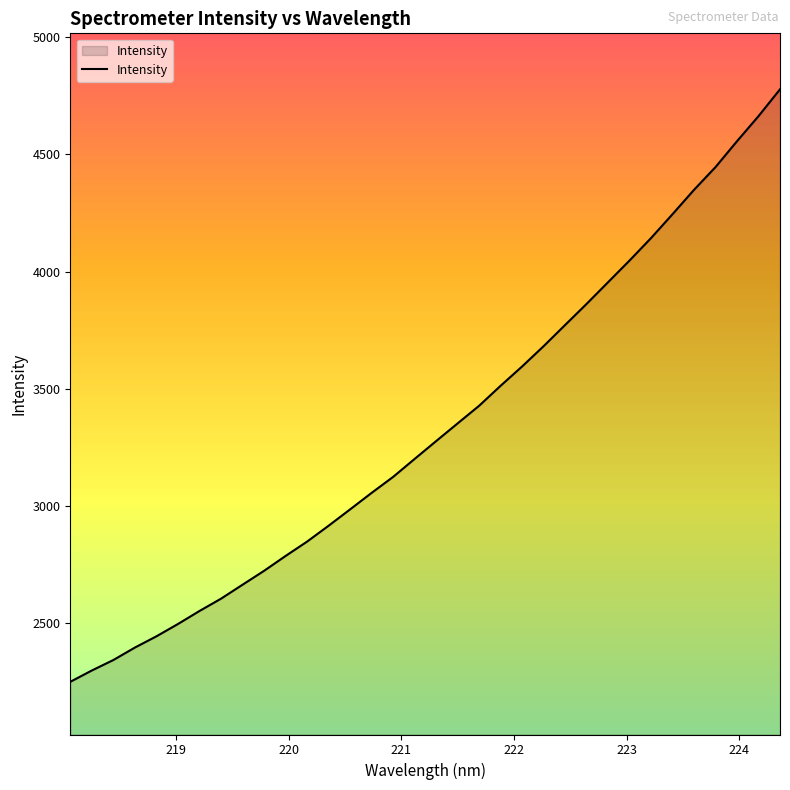

Reading left to right, what are all the values shown in this chart?

2249.0	2297.3	2342.0	2395.2	2443.2	2495.7	2551.3	2603.8	2663.4	2722.7	2786.1	2847.5	2915.2	2985.1	3055.5	3123.8	3200.5	3276.6	3352.2	3427.4	3512.9	3595.3	3681.9	3772.3	3862.4	3955.0	4047.7	4143.5	4245.5	4349.3	4446.4	4556.9	4663.7	4778.2